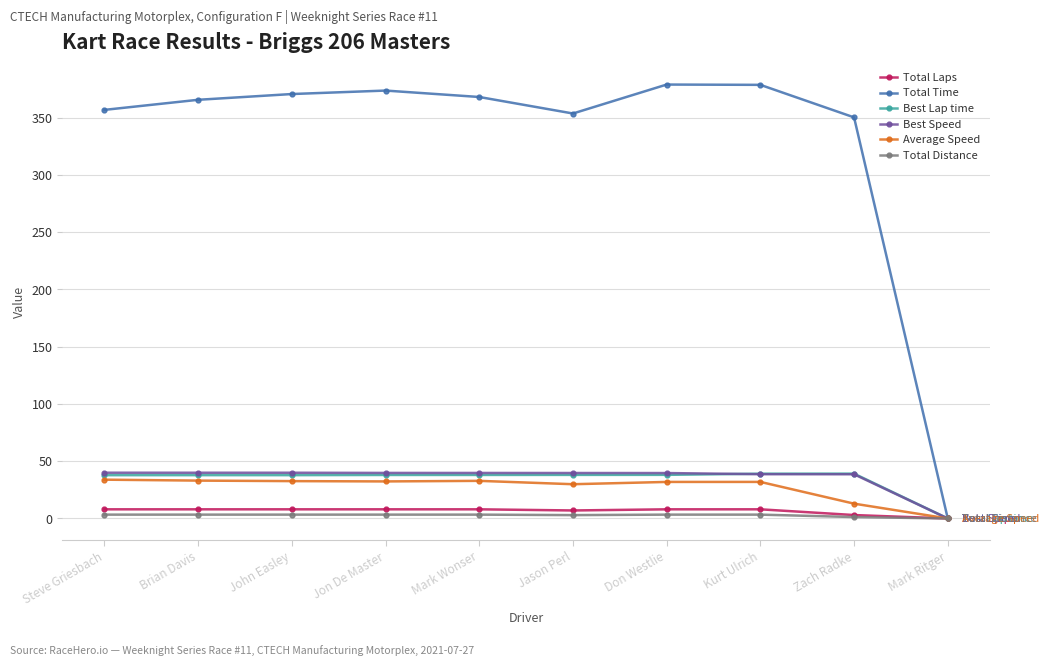

What is the maximum value for Best Lap time?

39.2